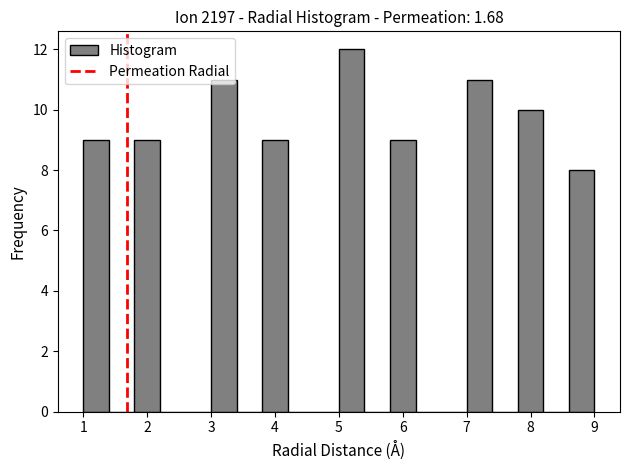

Reading left to right, list every bar in this chart as the range it spans on the x-axis followed by its height. The values are not printed on the chart, so give them approximately, as read against the axis.

1.0 to 1.4: 9
1.4 to 1.8: 0
1.8 to 2.2: 9
2.2 to 2.6: 0
2.6 to 3.0: 0
3.0 to 3.4: 11
3.4 to 3.8: 0
3.8 to 4.2: 9
4.2 to 4.6: 0
4.6 to 5.0: 0
5.0 to 5.4: 12
5.4 to 5.8: 0
5.8 to 6.2: 9
6.2 to 6.6: 0
6.6 to 7.0: 0
7.0 to 7.4: 11
7.4 to 7.8: 0
7.8 to 8.2: 10
8.2 to 8.6: 0
8.6 to 9.0: 8